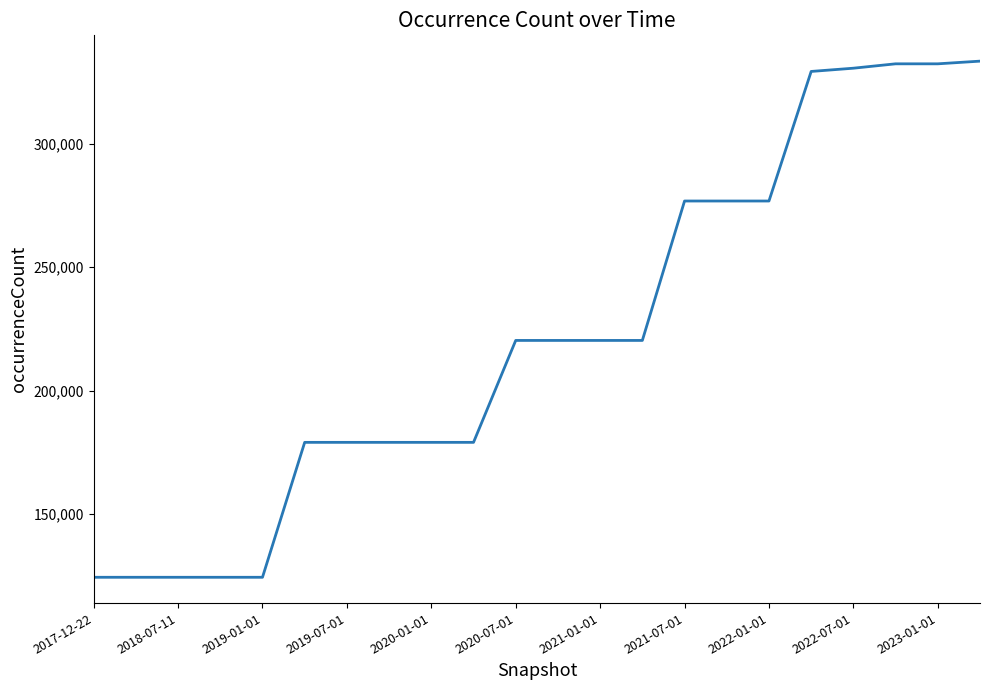

What is the maximum value shown in the chart?

333435